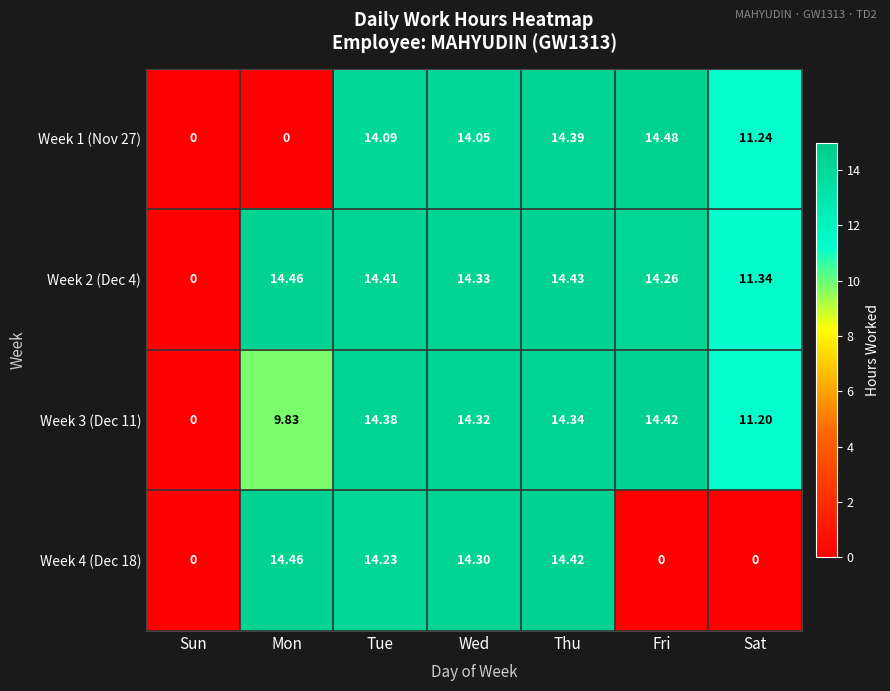

Count the number of data series in this chart.

4